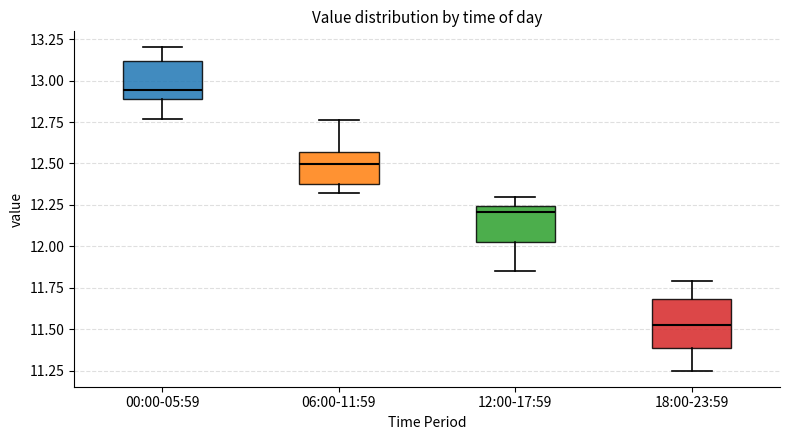

Comparing the boxes themselves (not the whiskers), which one is the tallest?

18:00-23:59